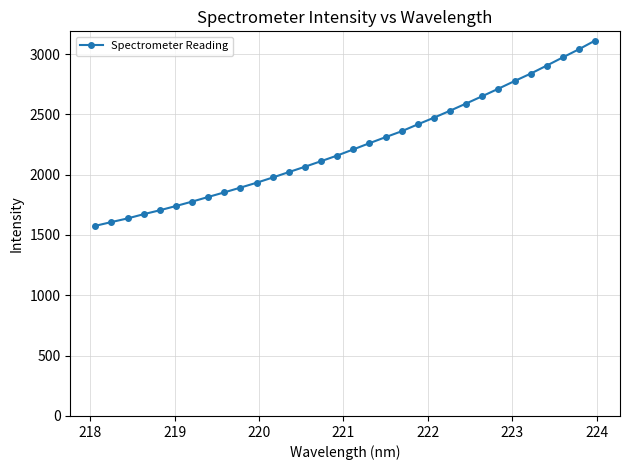

What is the smallest value displayed?

1575.9